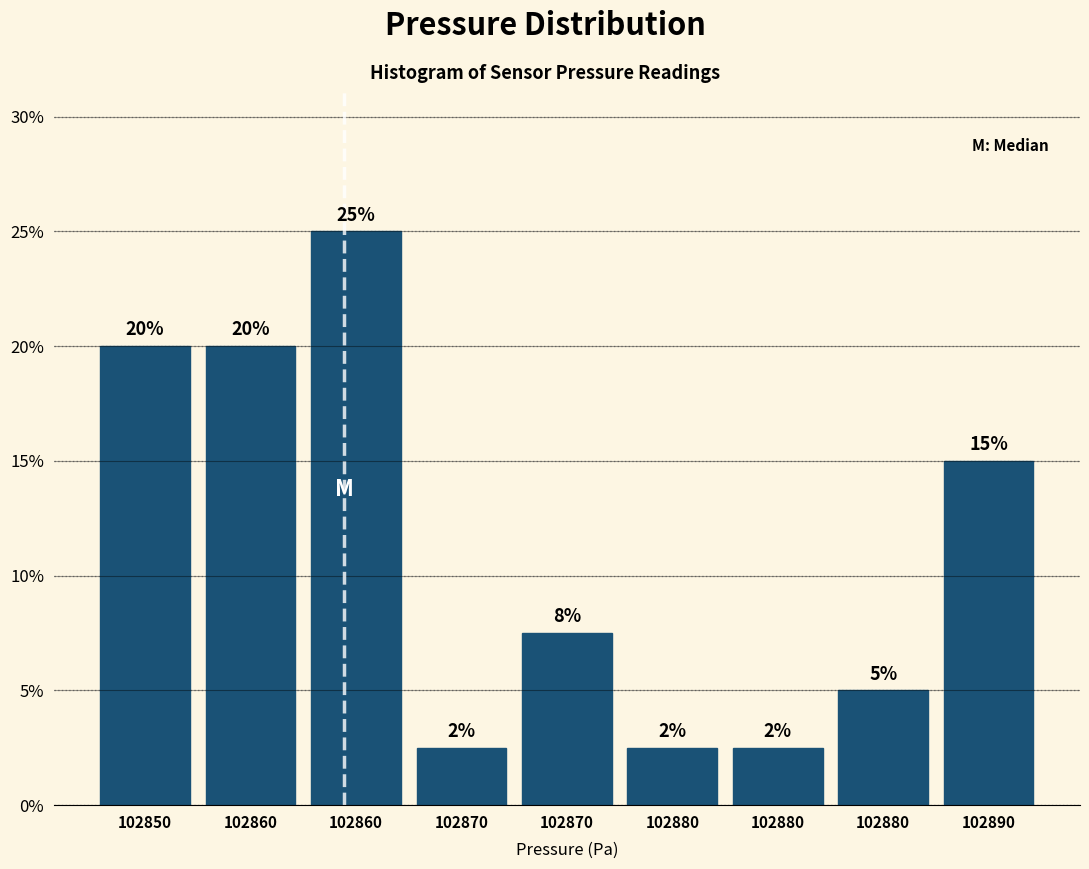

How many distinct data groups are displayed?

1